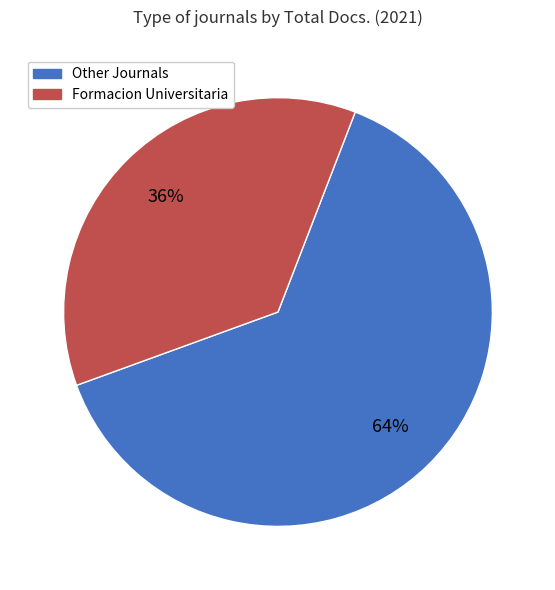

Is there a majority slice in this chart?

Yes